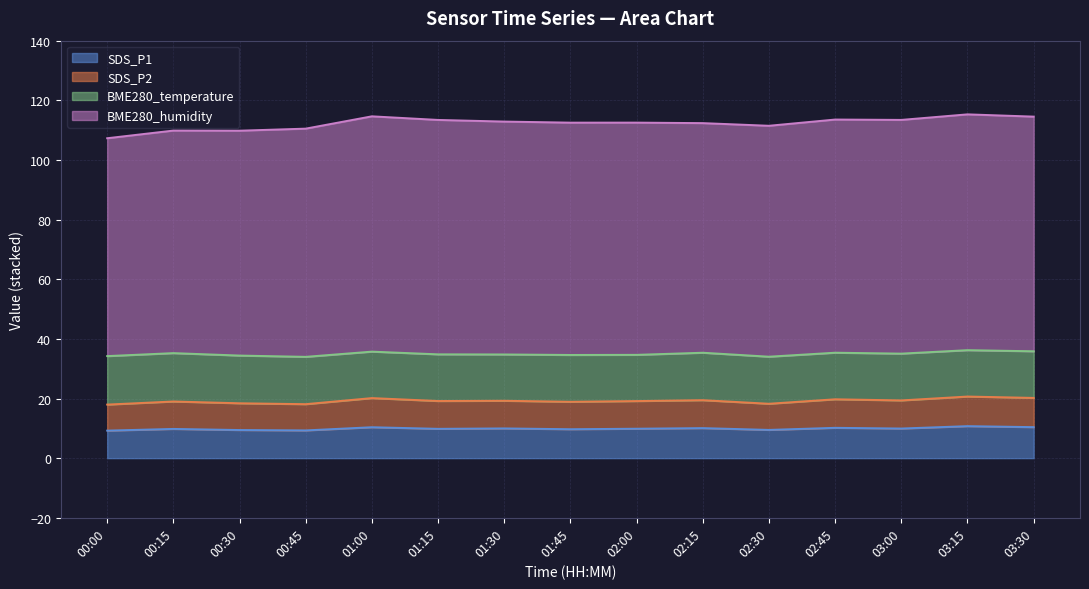

What is the highest value of the SDS_P1 series?

10.7